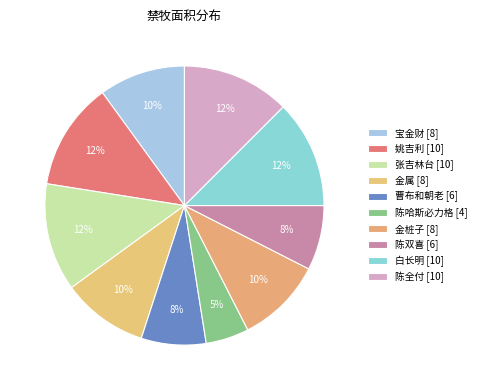

To the nearest percent, what is the difference between the 金桩子 and 陈哈斯必力格 slice percentages?

5%